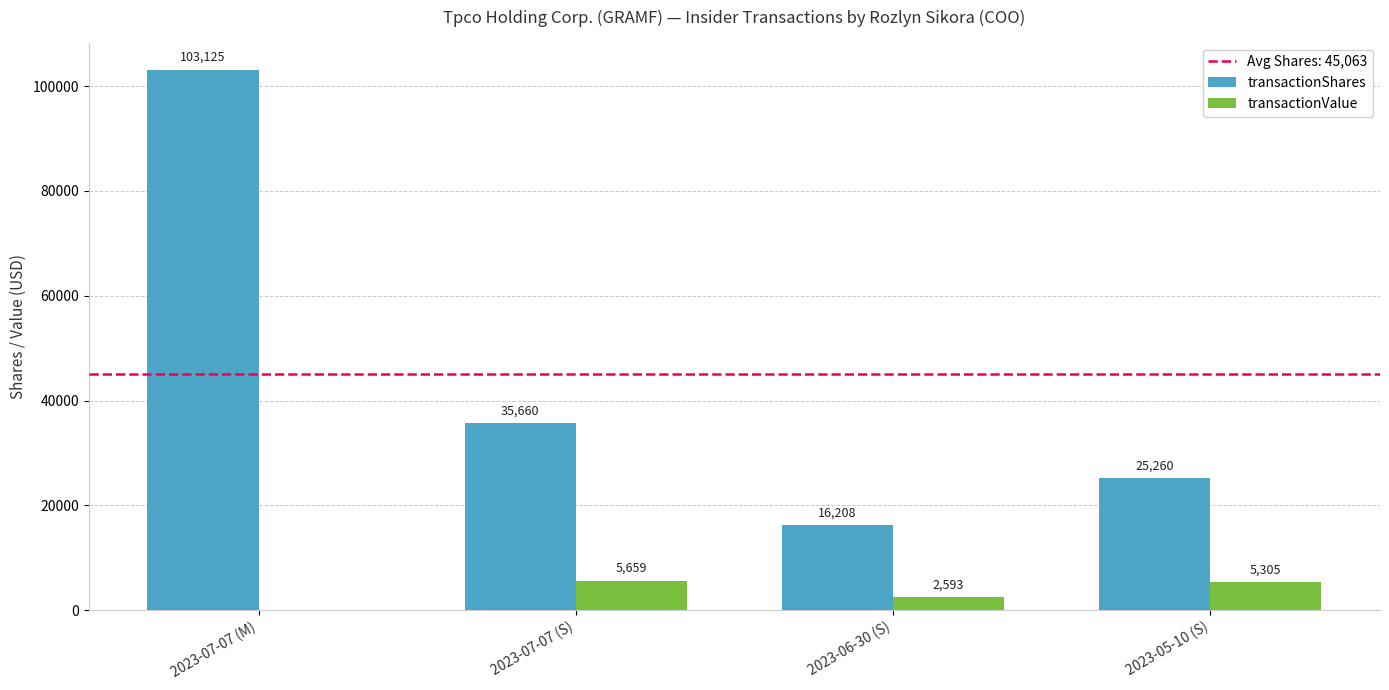

Reading right to left, list all the values displayed in this chart.

transactionShares: 2023-05-10 (S)=25260	2023-06-30 (S)=16208	2023-07-07 (S)=35660	2023-07-07 (M)=103125
transactionValue: 2023-05-10 (S)=5305	2023-06-30 (S)=2593	2023-07-07 (S)=5659	2023-07-07 (M)=0